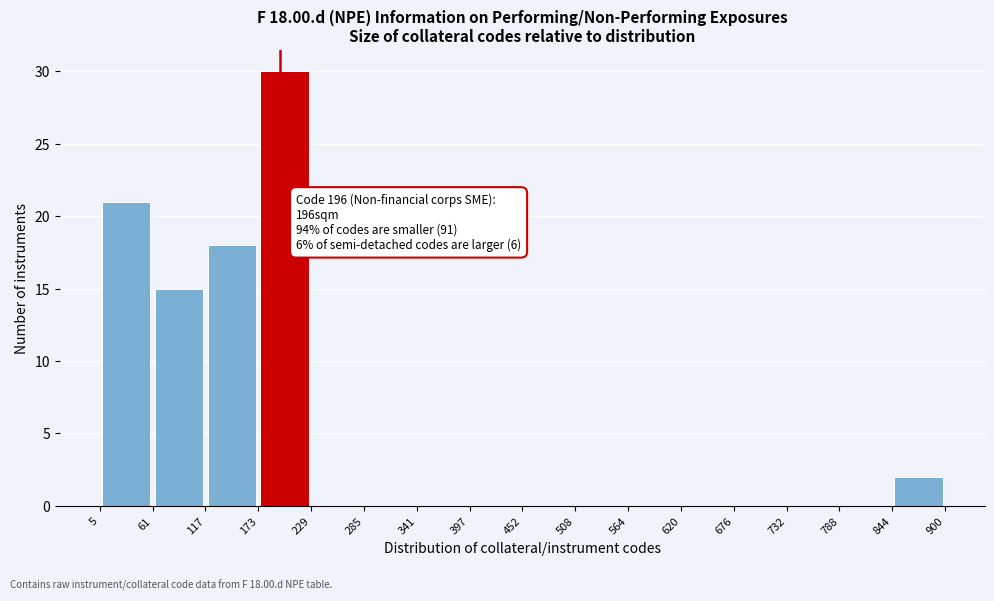

Over which range of the x-axis is the bar tallest?

173 to 229